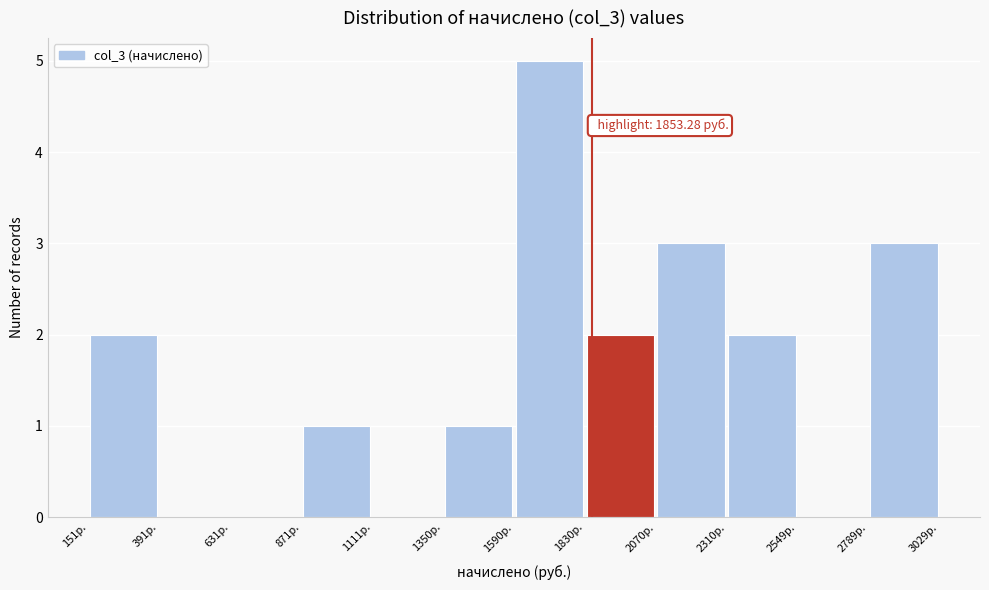

Which range on the x-axis has the tallest bar?

1600 to 1850